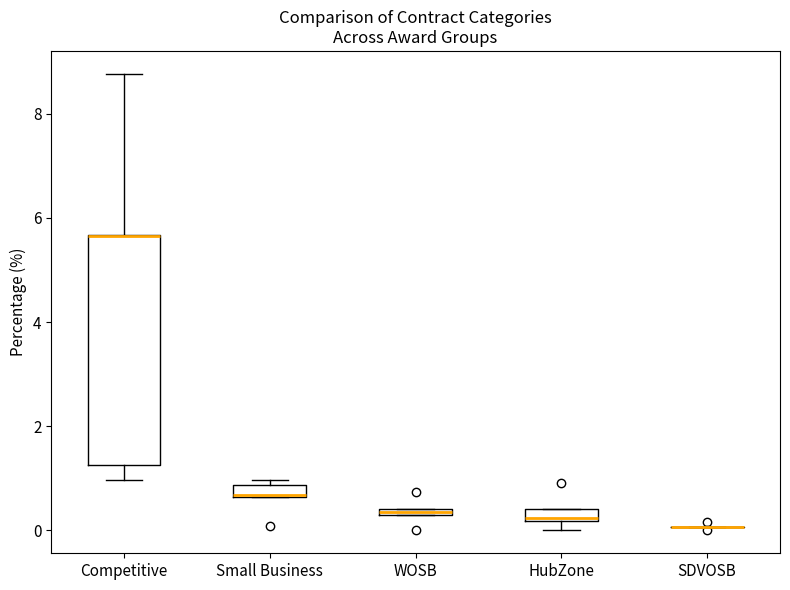

Which box is the tallest, from its lower edge to its upper edge?

Competitive